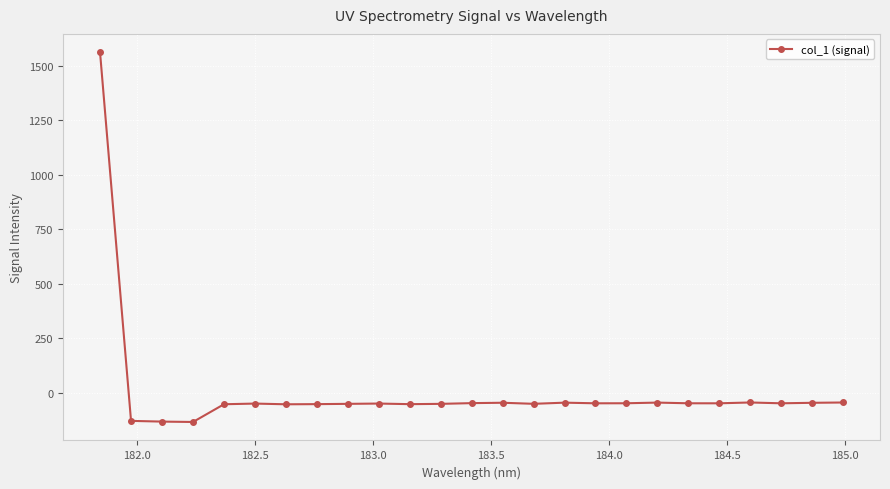

What is the maximum value shown in the chart?

1561.8